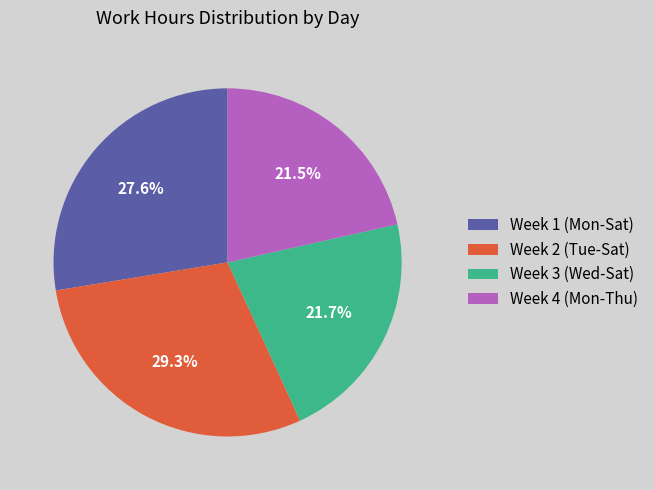

Is there any slice that represents more than half of the pie?

No